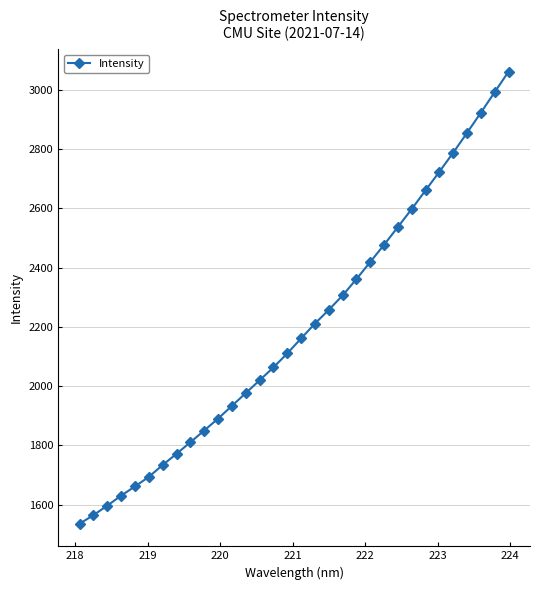

How many distinct data groups are displayed?

1